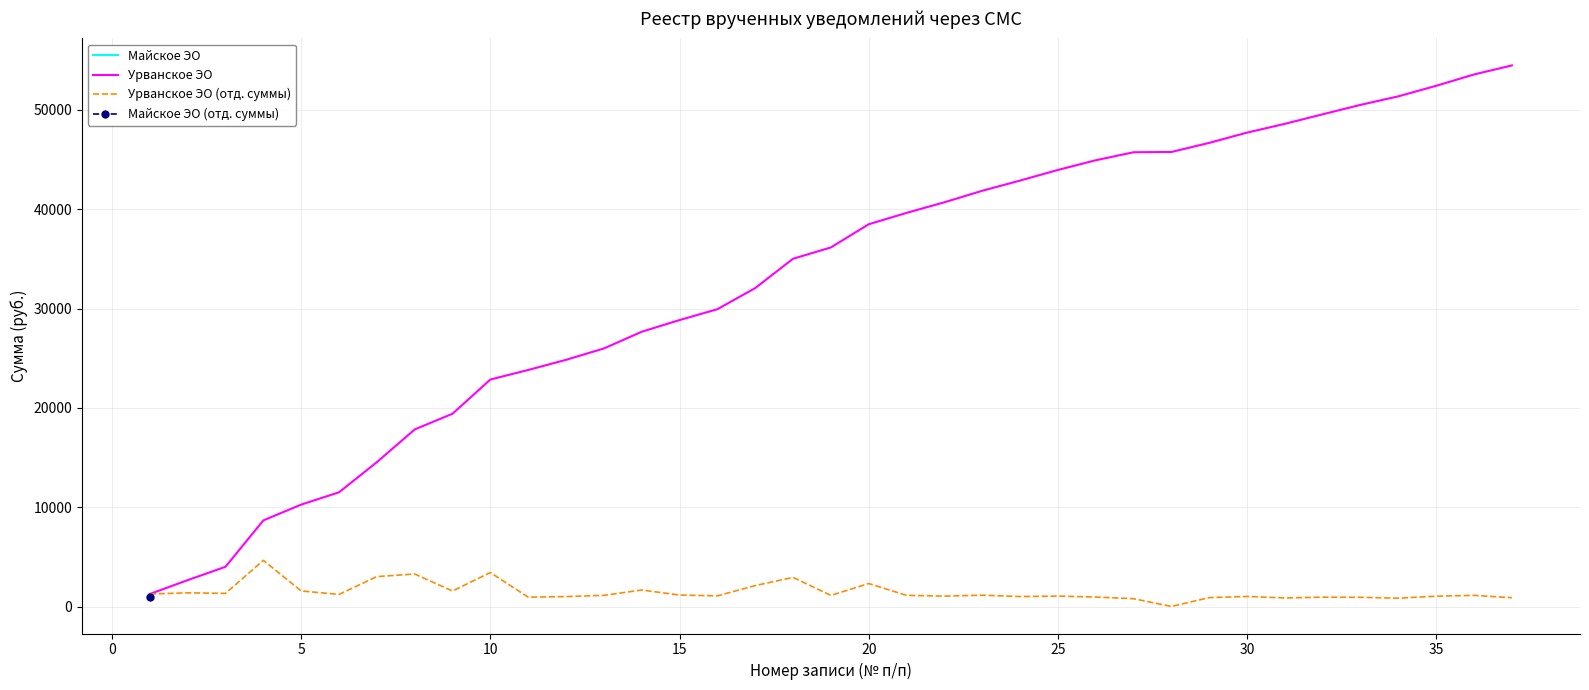

Is this an area chart (filled region under the line)?

No